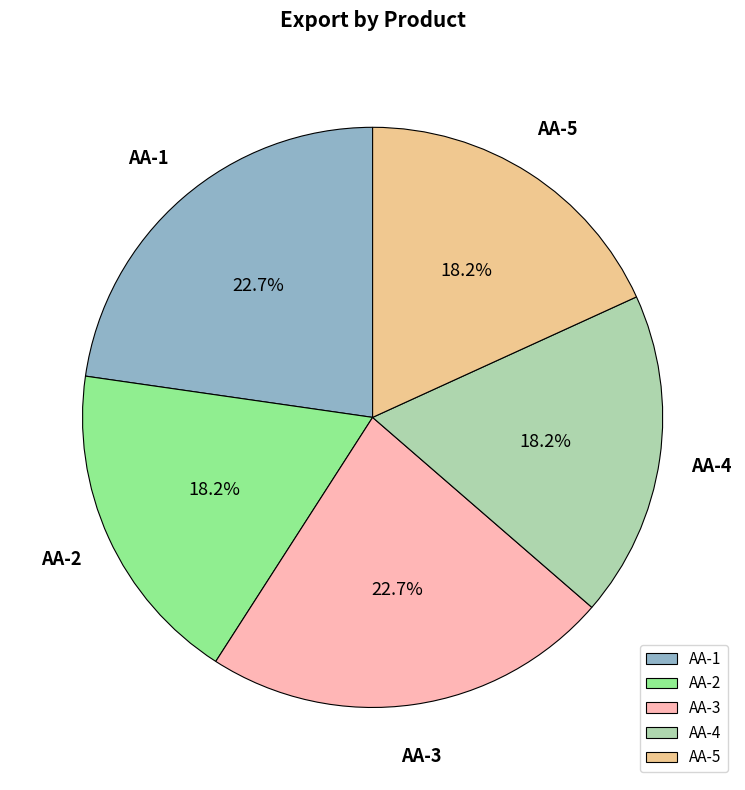

How many slices are in this pie chart?

5